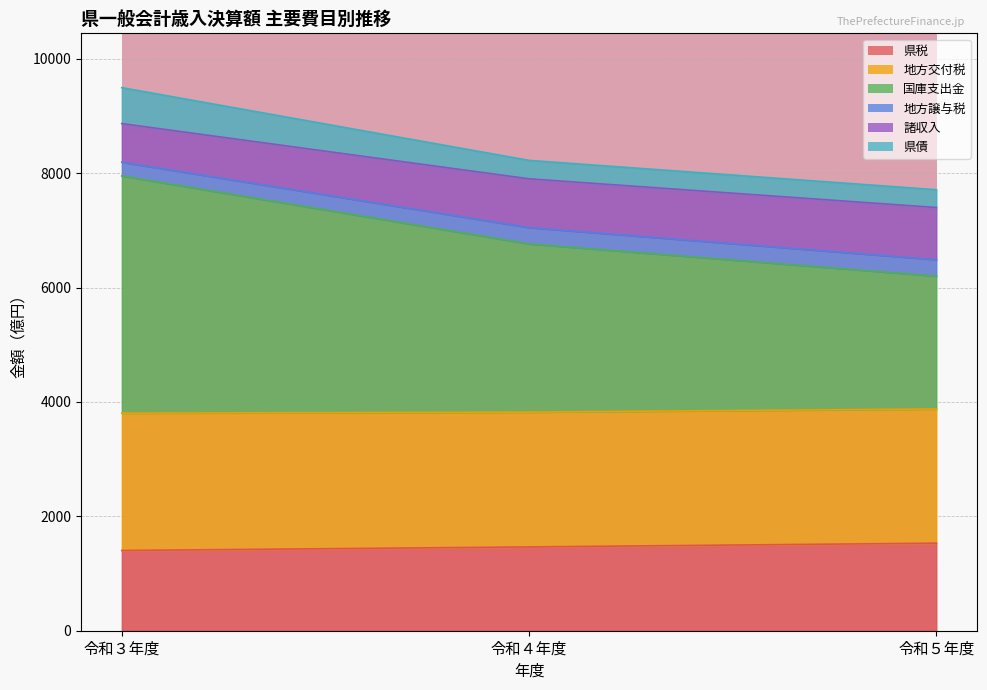

What is the label of the 1st point from the right?

令和５年度